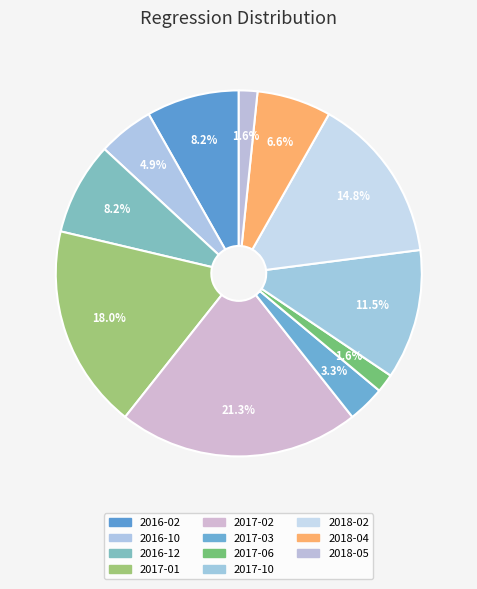

Which category has the smallest portion of the pie?

2017-06